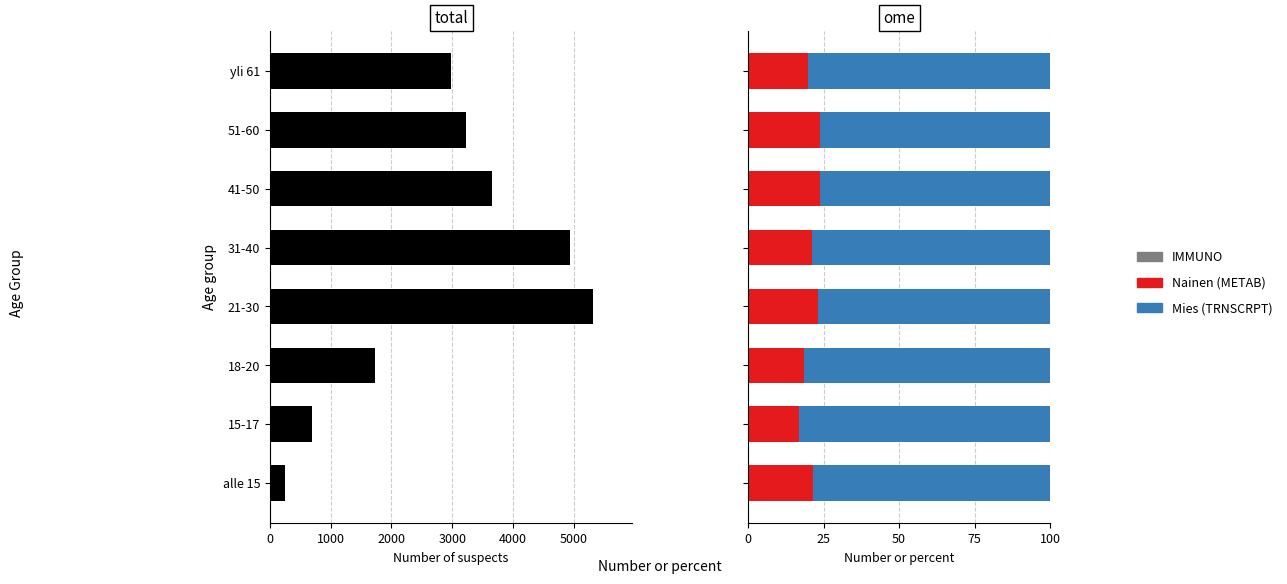

Between 31-40 and 15-17, which is larger?

31-40